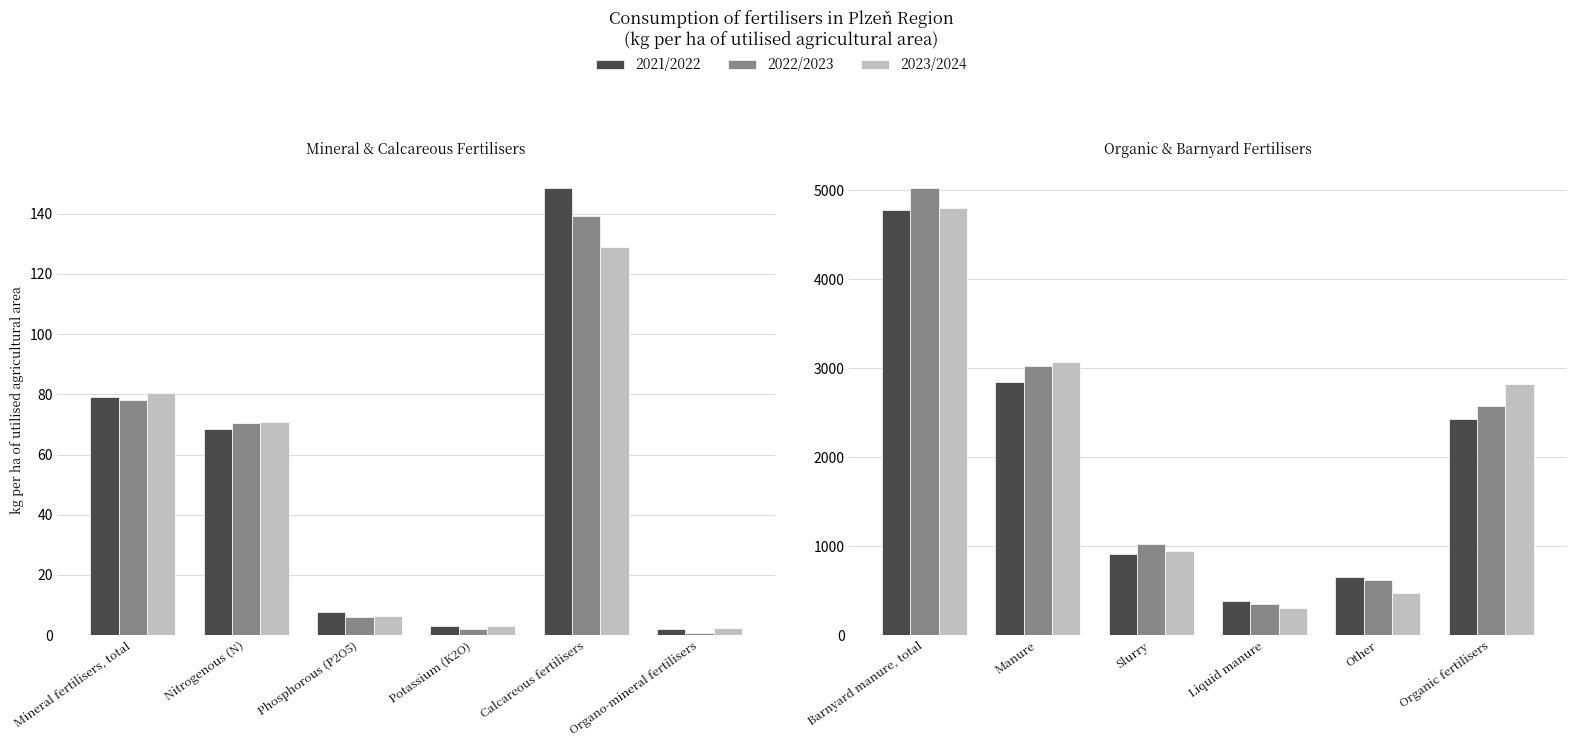

Which series changed the most between Manure and Organic fertilisers?

2022/2023